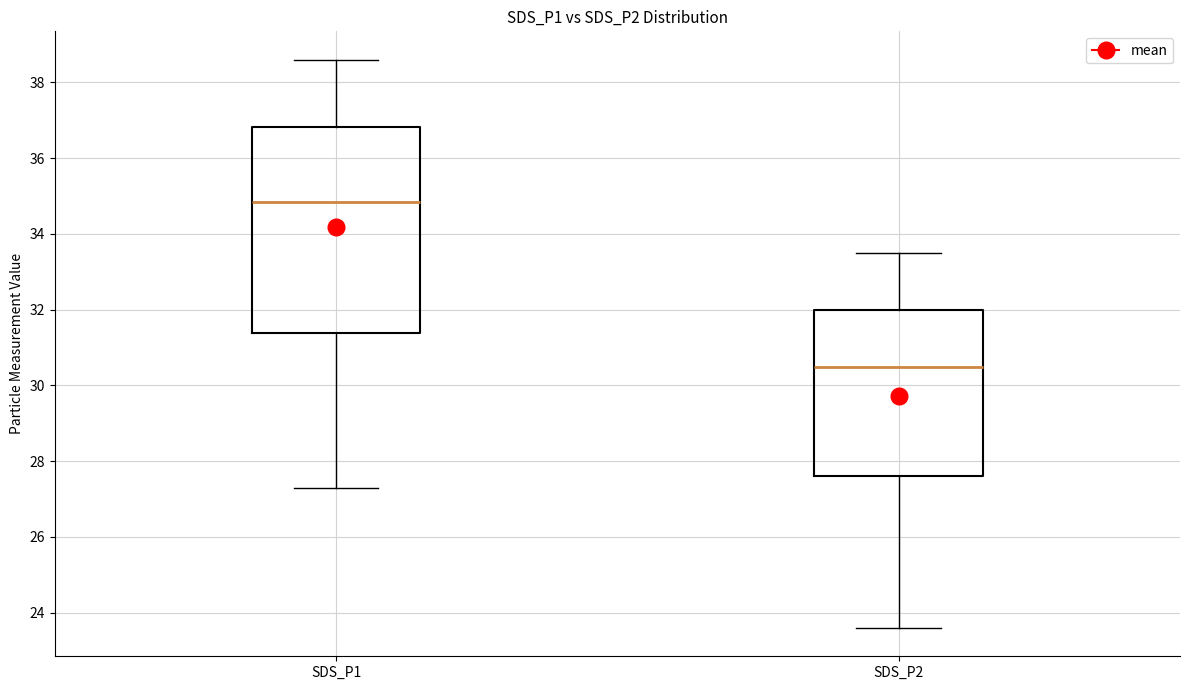

Reading left to right, read every box against the y-axis: the position of its median line, the range the box covers, and the ends of its whiskers. The values are not printed on the chart, so give them approximately, as read against the axis.

SDS_P1: median 34.8, box 31.4 to 36.8, whiskers 27.4 to 38.6
SDS_P2: median 30.6, box 27.6 to 32.0, whiskers 23.6 to 33.6